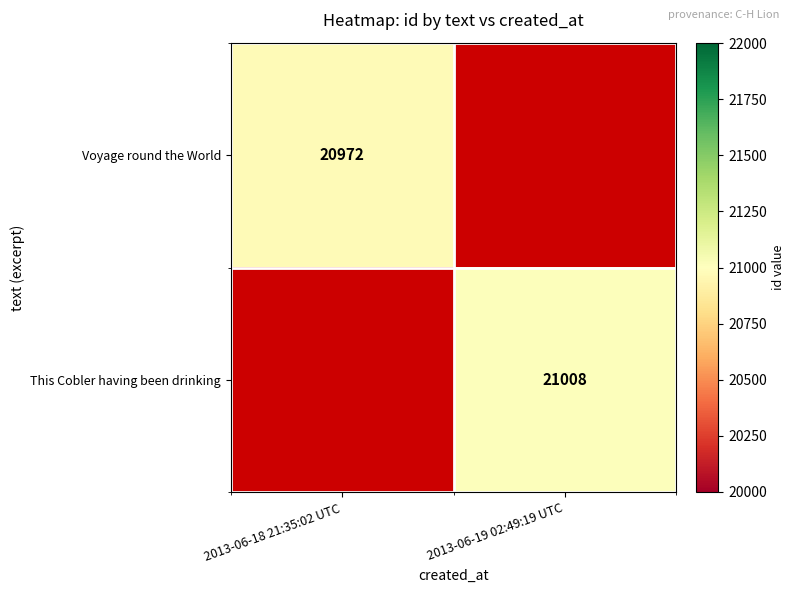

True or false: Voyage round the World has a value of 5592 at 2013-06-18 21:35:02 UTC.

False